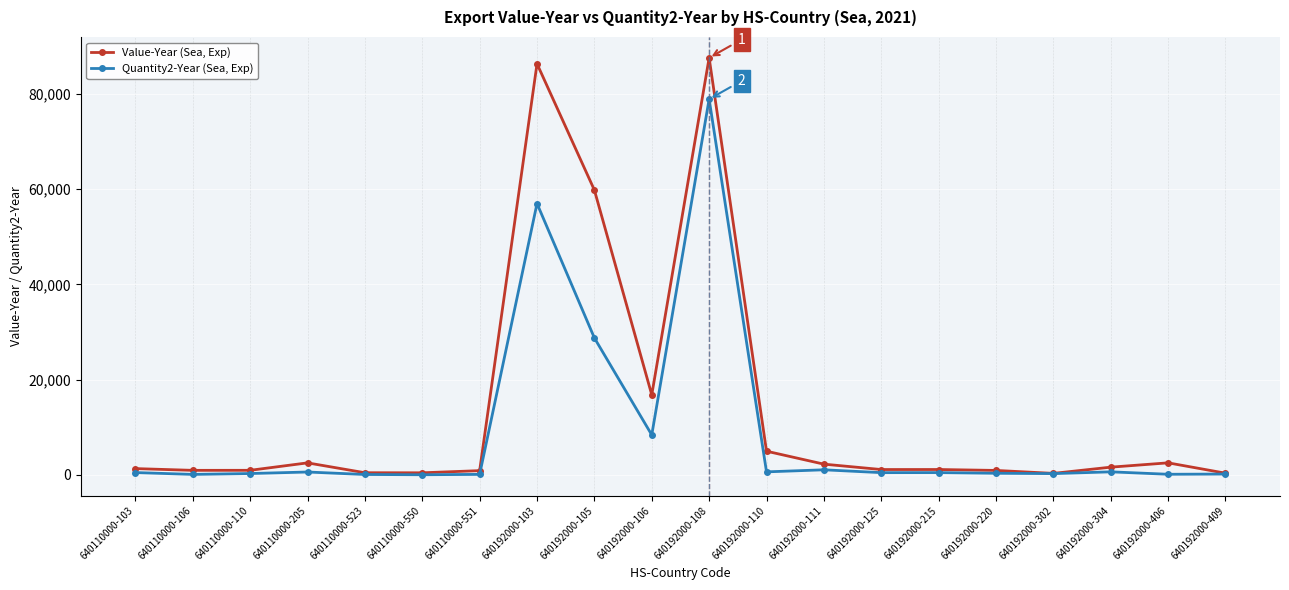

What is the value of the Value-Year (Sea, Exp) point at the 14th from the left?

1120